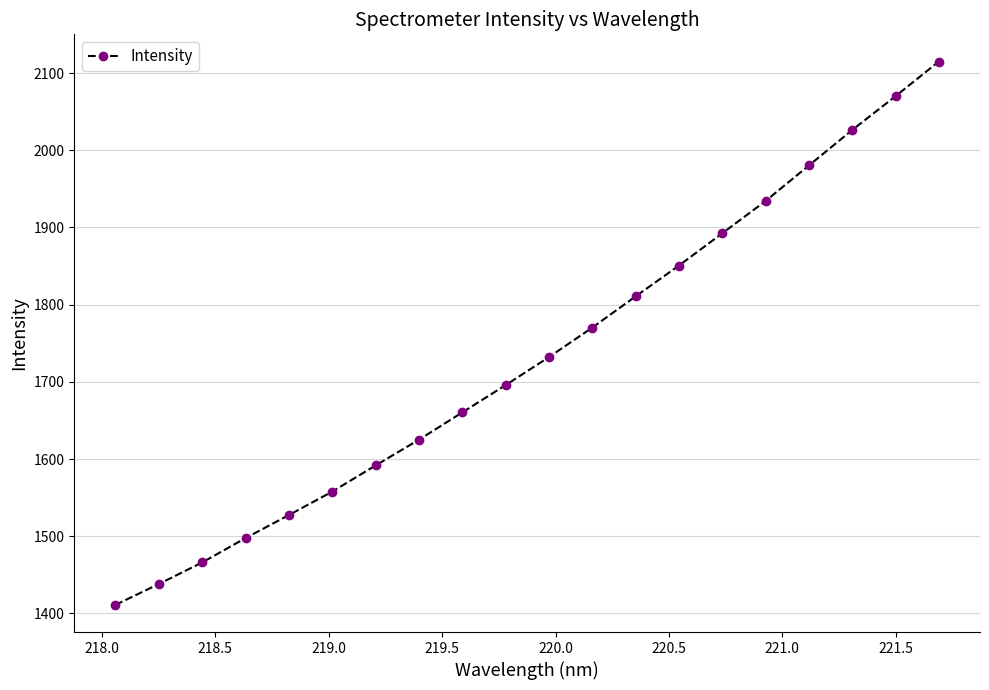

Reading right to left, what are all the values shown in this chart?

2115.0	2070.0	2026.2	1980.3	1934.3	1892.5	1850.7	1810.8	1770.3	1732.1	1695.8	1660.4	1625.1	1591.7	1557.9	1527.5	1497.7	1466.1	1438.1	1411.2